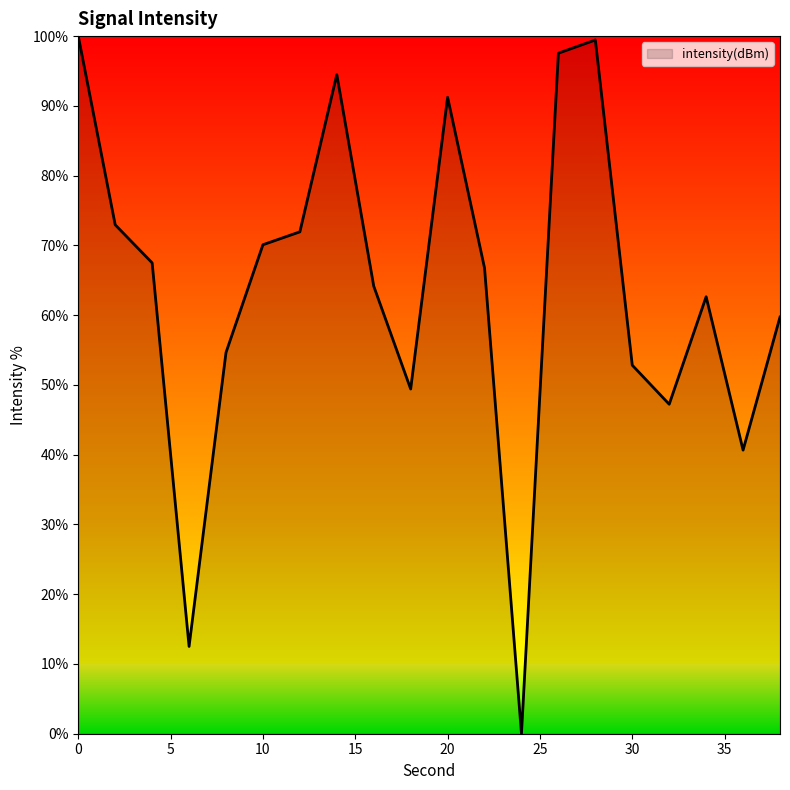

What is the difference between the maximum and minimum values?

100.0